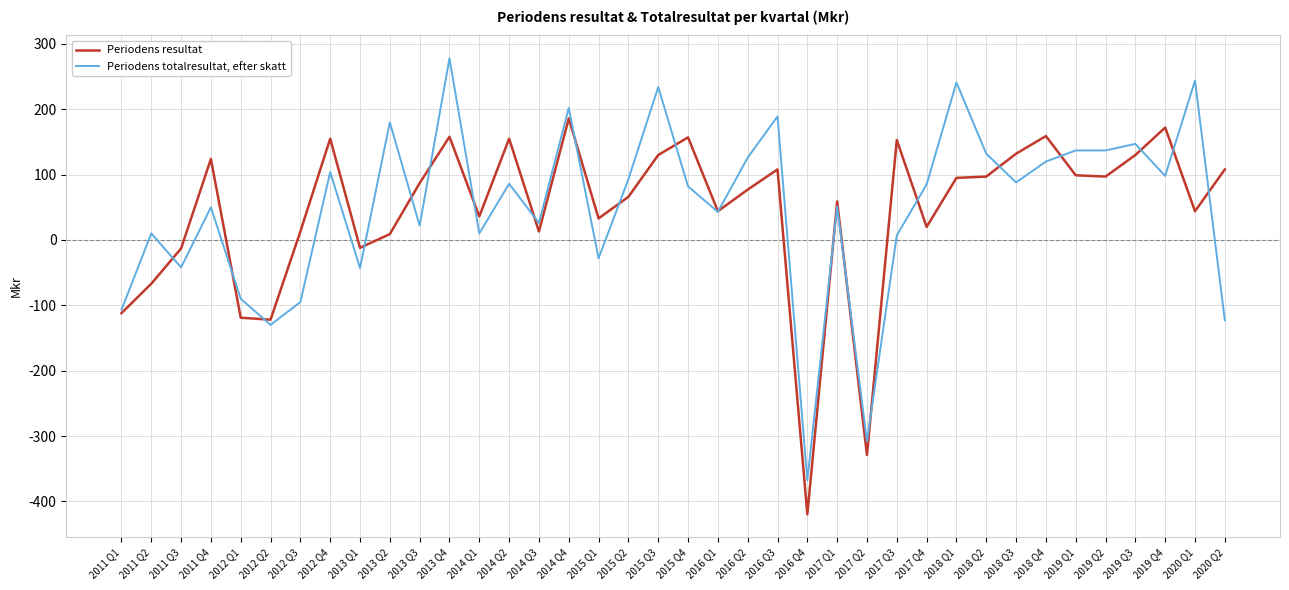

Which category has the lowest value in the Periodens totalresultat, efter skatt series?

2016 Q4